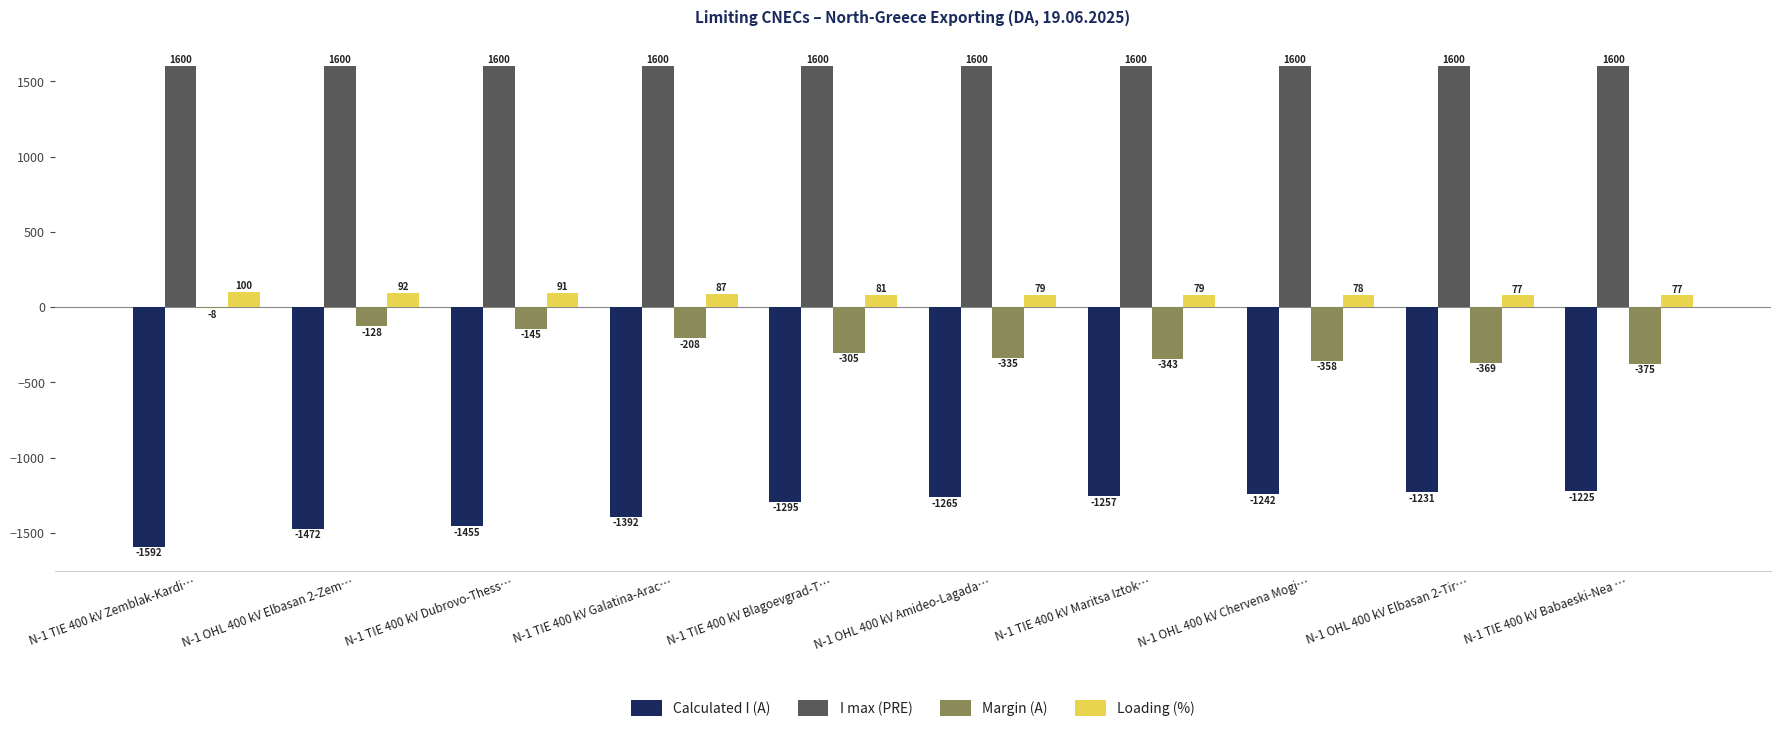

Does the chart contain stacked bars?

No